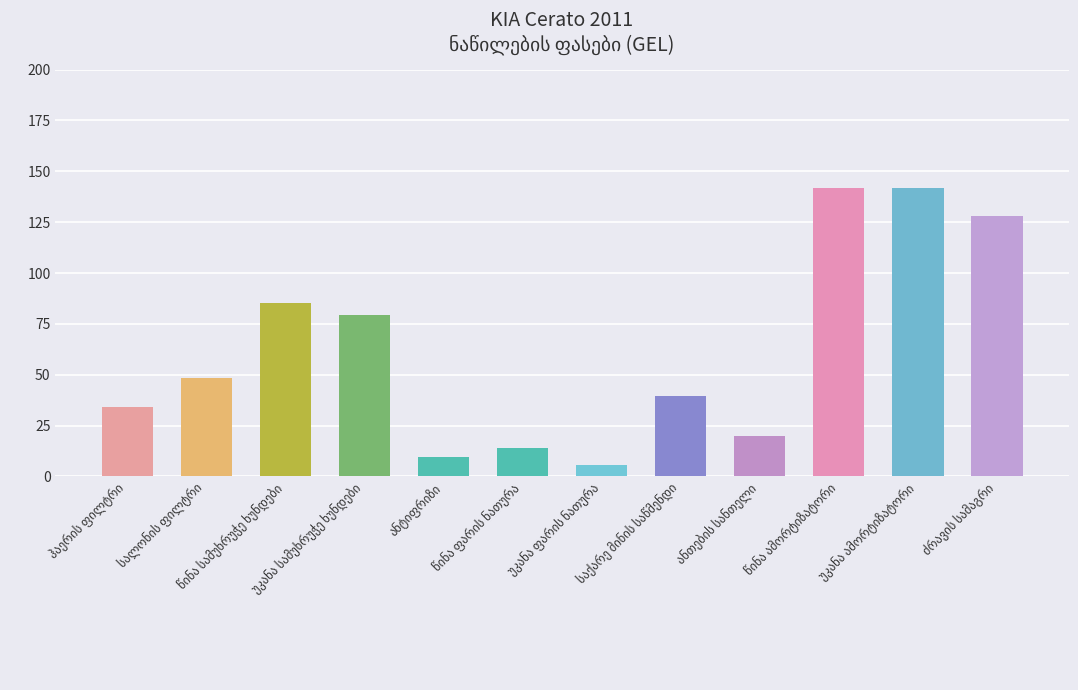

What is the greatest value displayed?

142.0